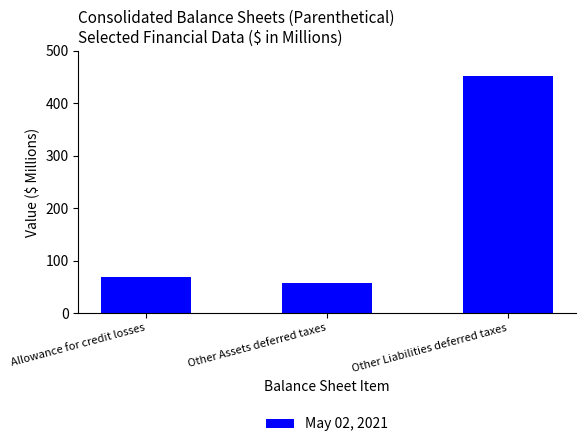

Where does the data first go above 69?

Allowance for credit losses